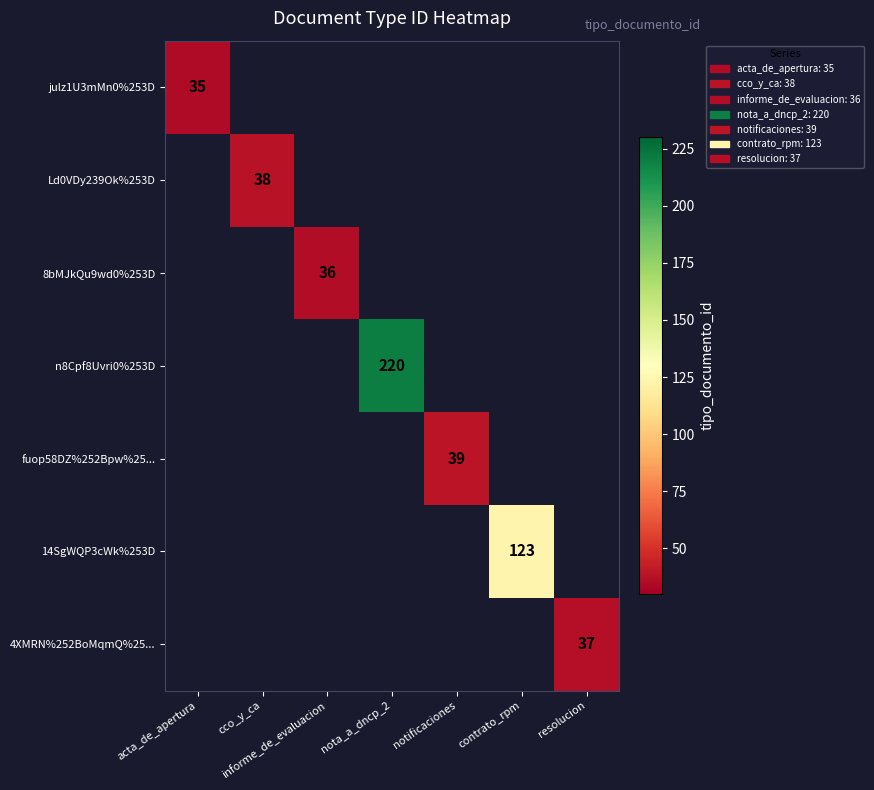

True or false: 4XMRN%252BoMqmQ%25... has a value of 57 at resolucion.

False